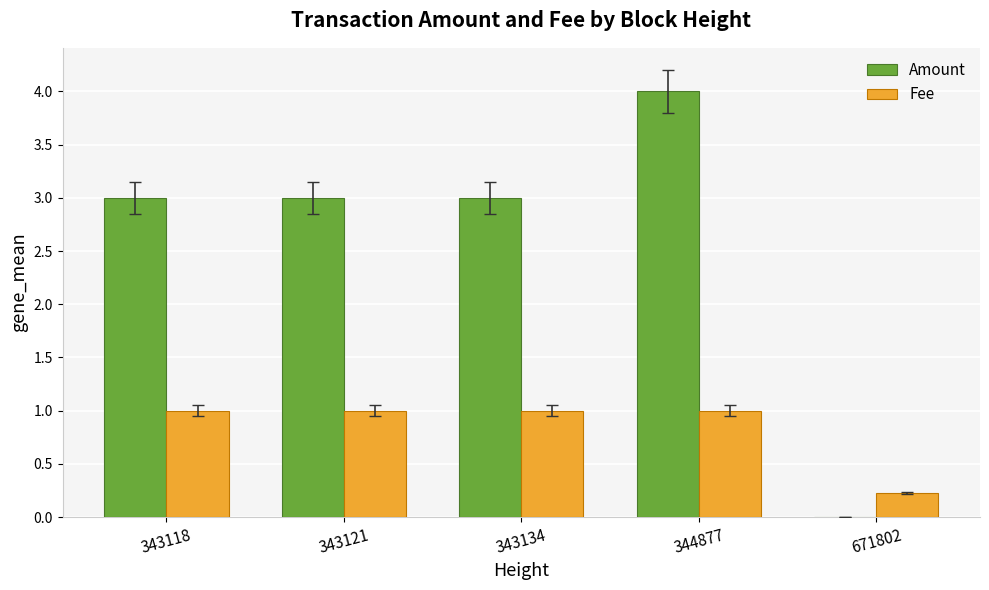

Is the value of Fee at 343118 greater than the value of Amount at 343134?

No